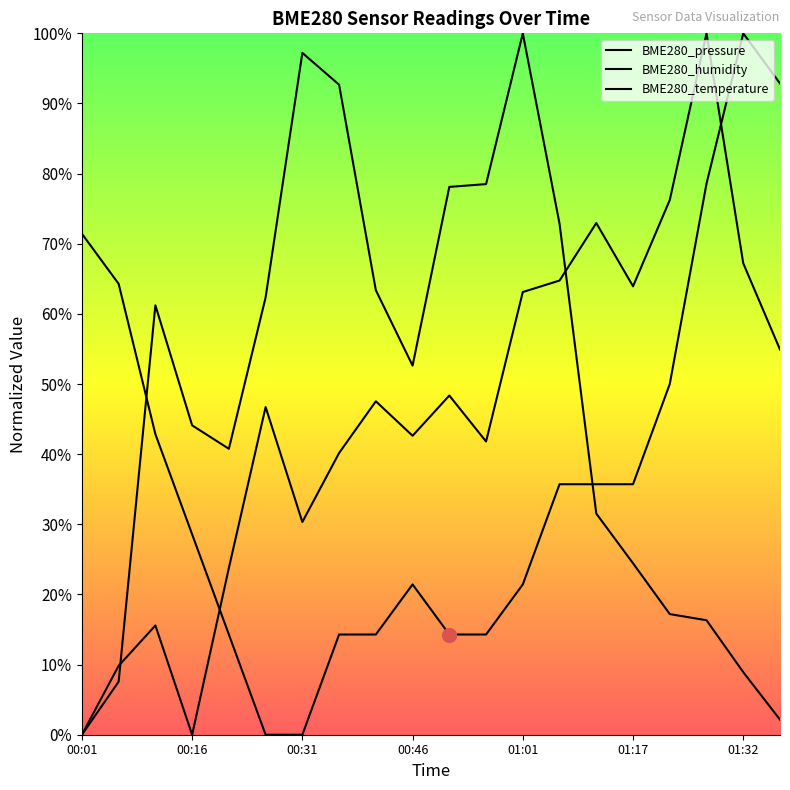

Which series has the largest total across all categories?

BME280_pressure